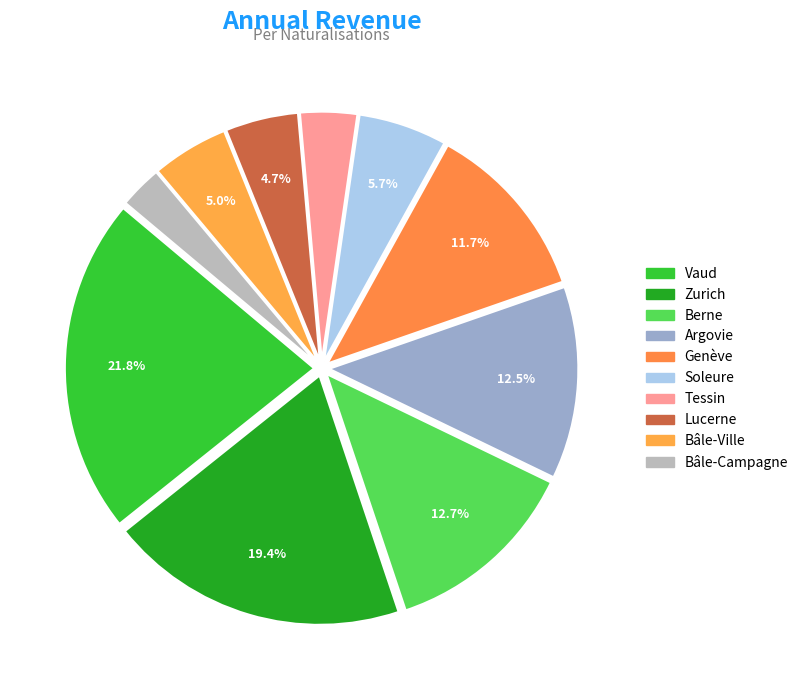

What portion of the pie excludes Tessin?

96.3%